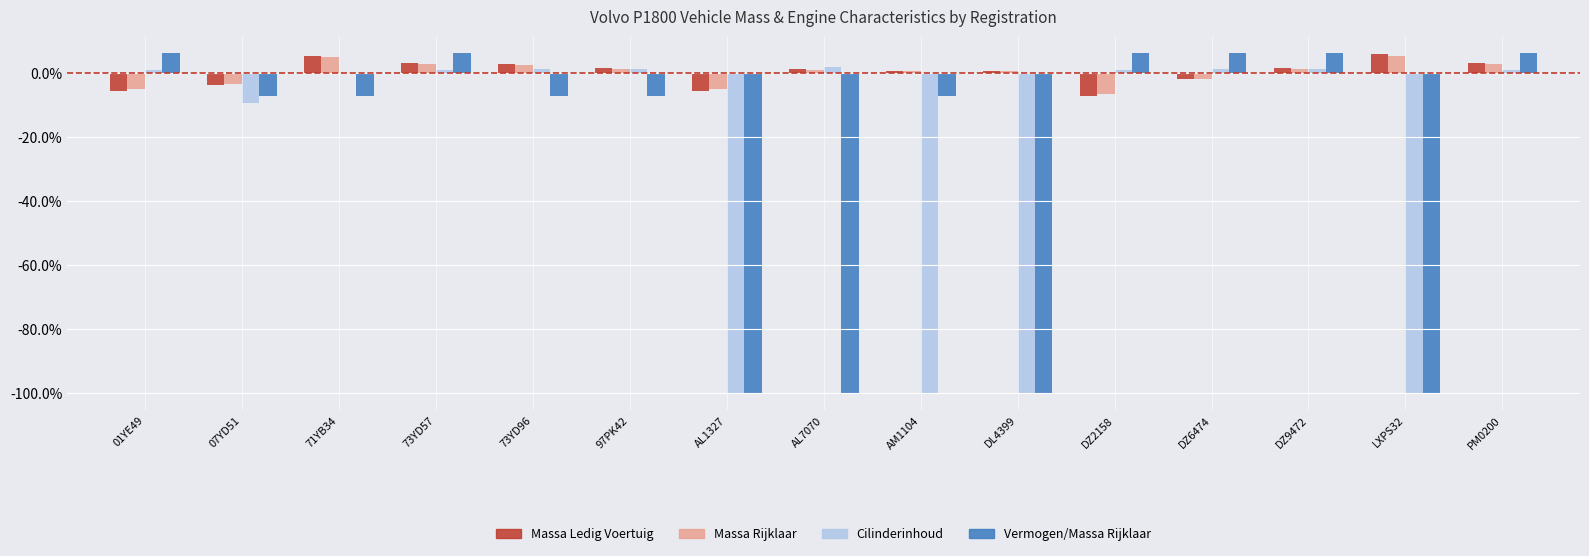

Count the number of data series in this chart.

4